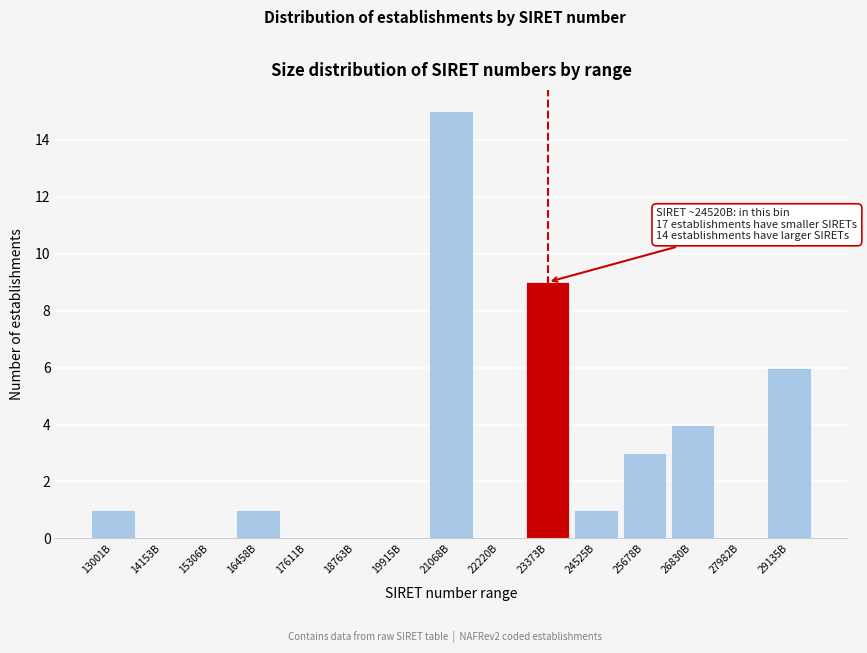

Reading left to right, what are all the values shown in this chart?

13001B=1	14153B=0	15306B=0	16458B=1	17611B=0	18763B=0	19915B=0	21068B=15	22220B=0	23373B=9	24525B=1	25678B=3	26830B=4	27982B=0	29135B=6